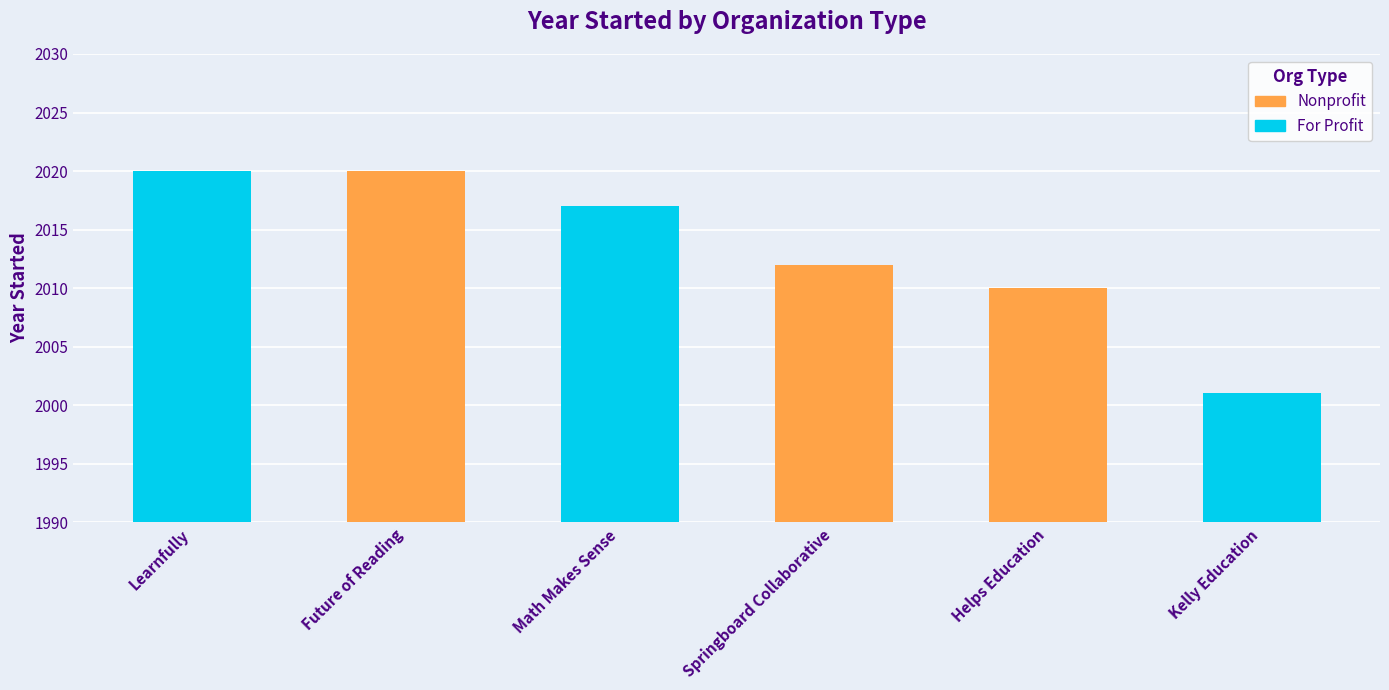

What is the approximate value at Learnfully?

2020